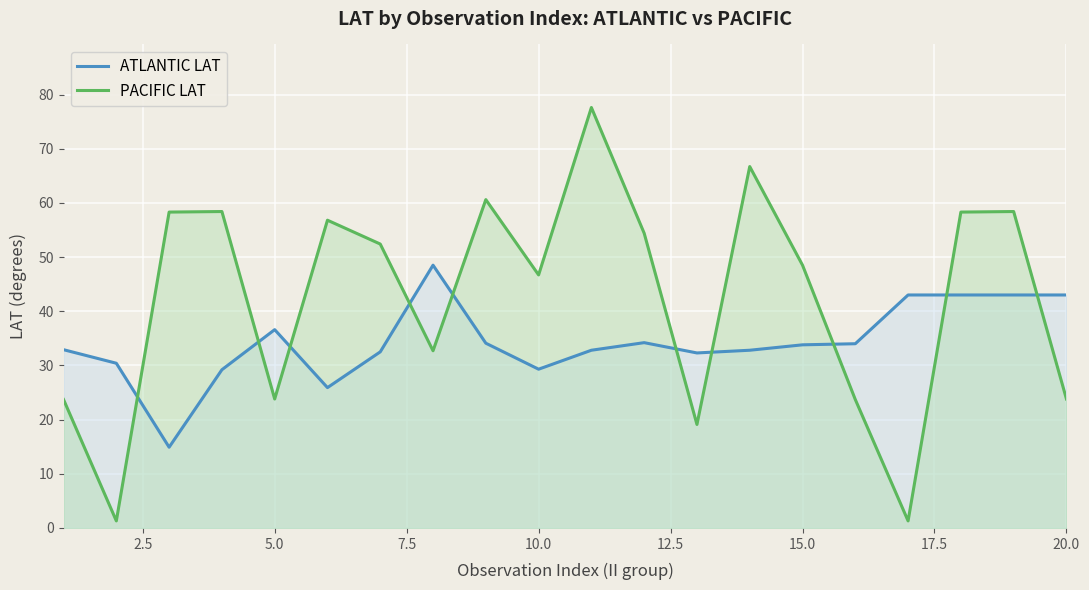

What is the sum of all ATLANTIC LAT values?

686.2